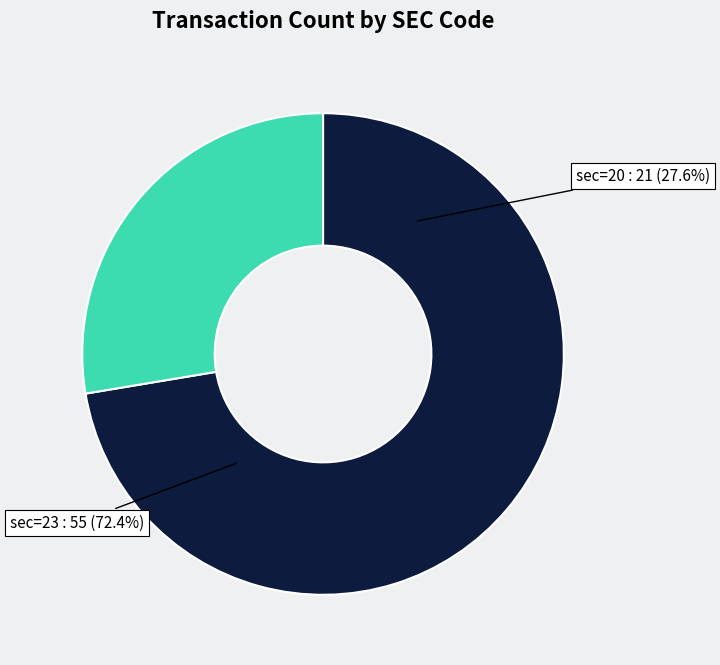

Is there any slice that represents more than half of the pie?

Yes